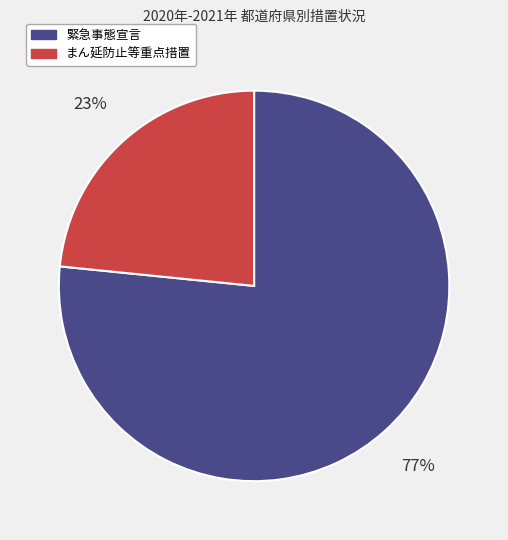

To the nearest percent, what is the combined percentage of まん延防止等重点措置 and 緊急事態宣言?

100%